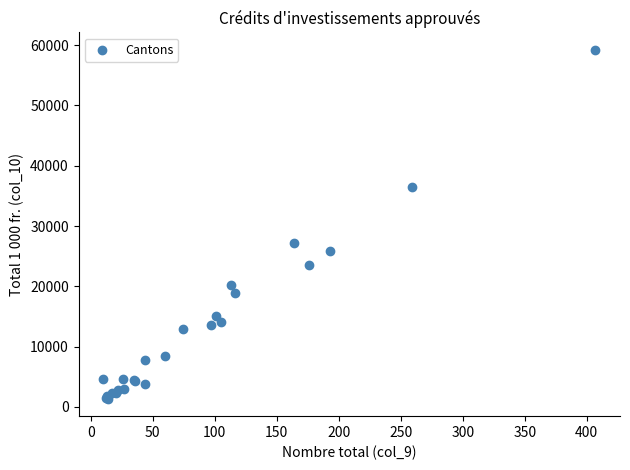

What Y value in the scatter plot is closest to 30289?

27186.0